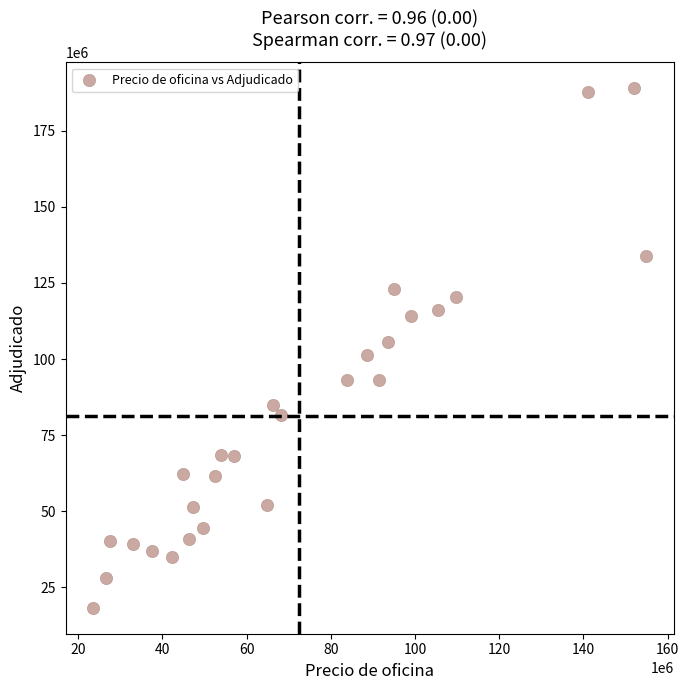

What is the range of Y values (max minus min)?

170709515.2